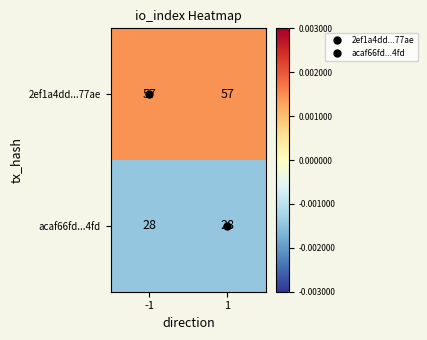

What value does the acaf66fd...4fd series have at -1?

28